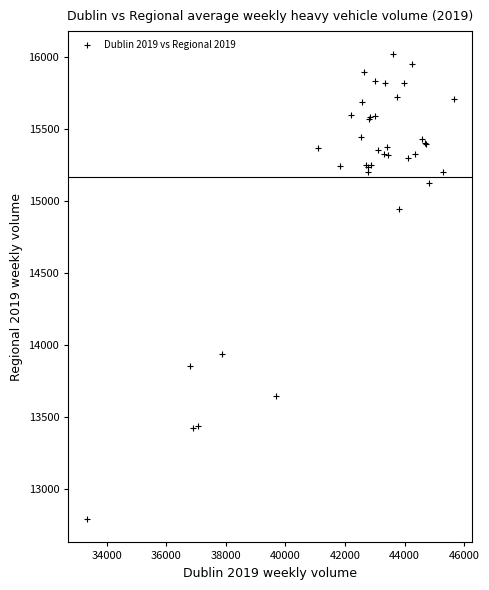

What Y value in the scatter plot is closest to 14402?

13935